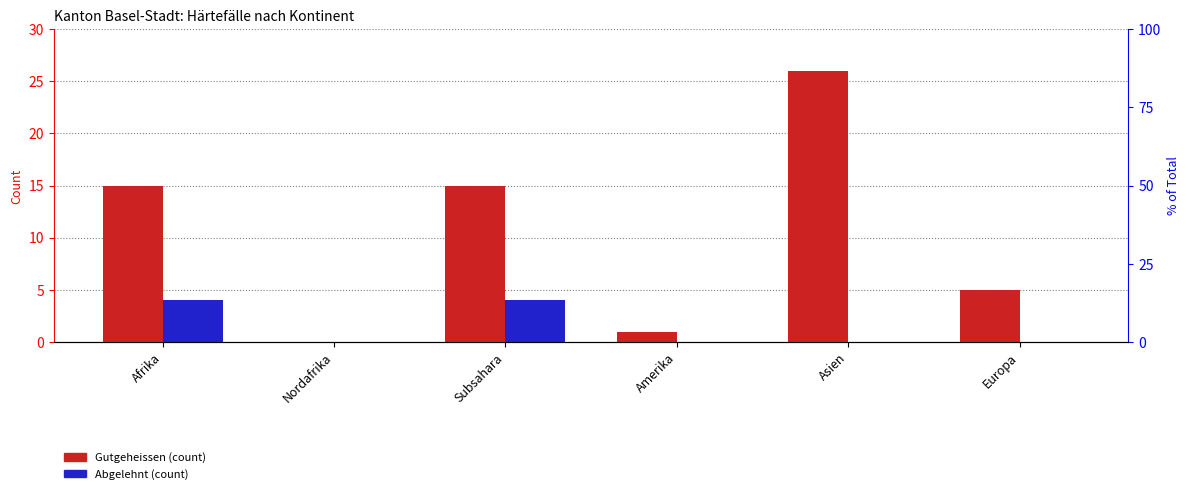

Reading right to left, extract all data points from this chart.

Total Gutheissungen: Europa=5	Asien=26	Amerika=1	Subsahara=15	Nordafrika=0	Afrika=15
Total Ablehnungen: Europa=0	Asien=0	Amerika=0	Subsahara=4	Nordafrika=0	Afrika=4